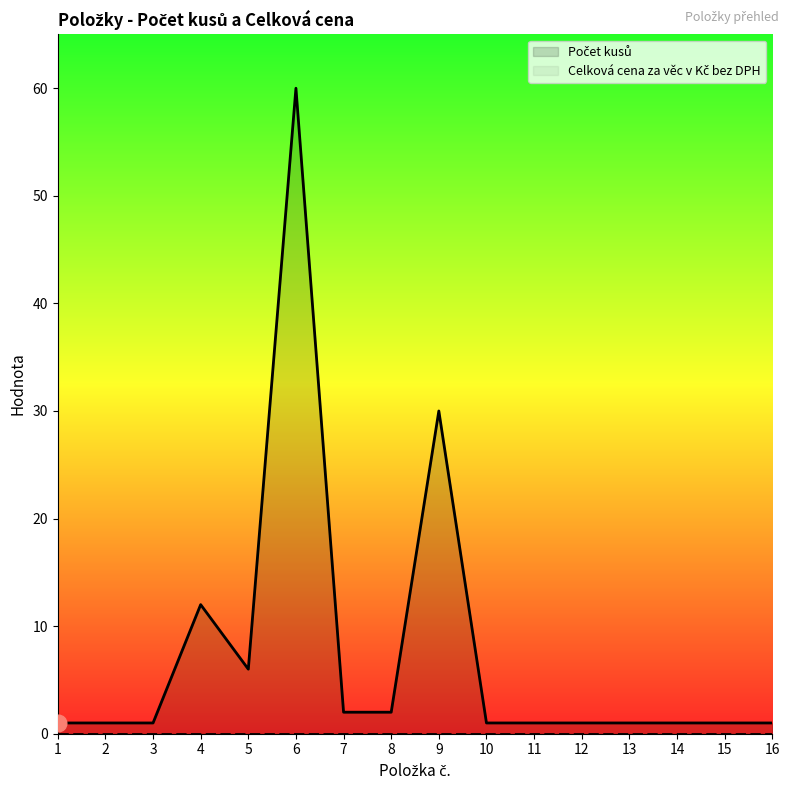

How many data points in Počet kusů are above 1?

6